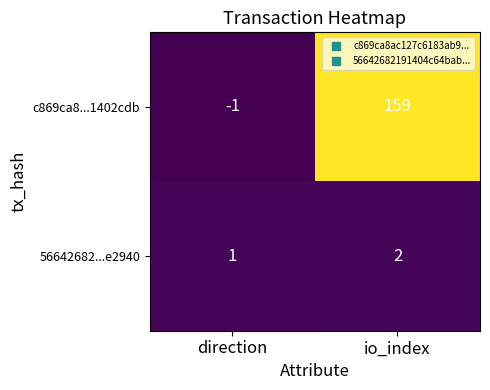

At which category does the chart reach its peak across all series?

io_index